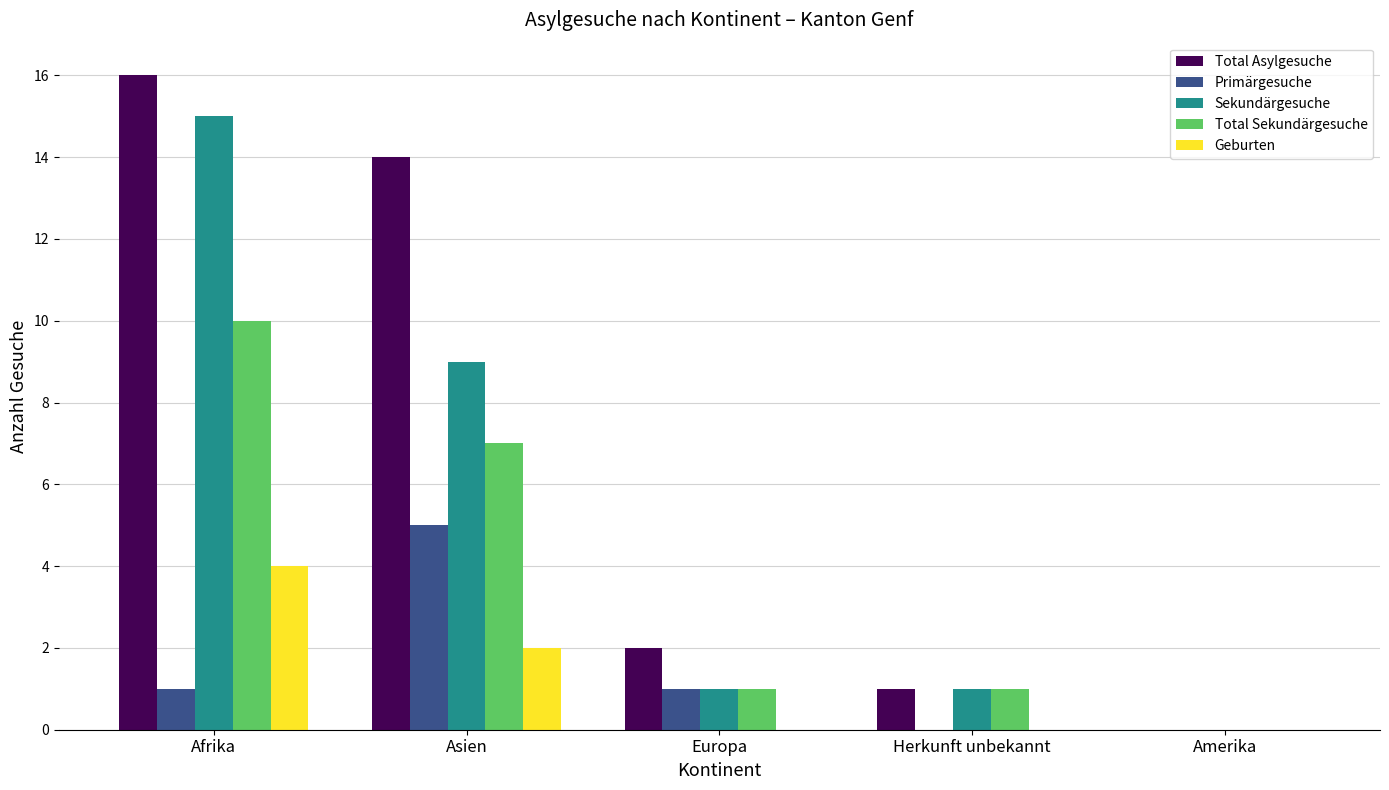

What is the sum of all Sekundärgesuche values?

26